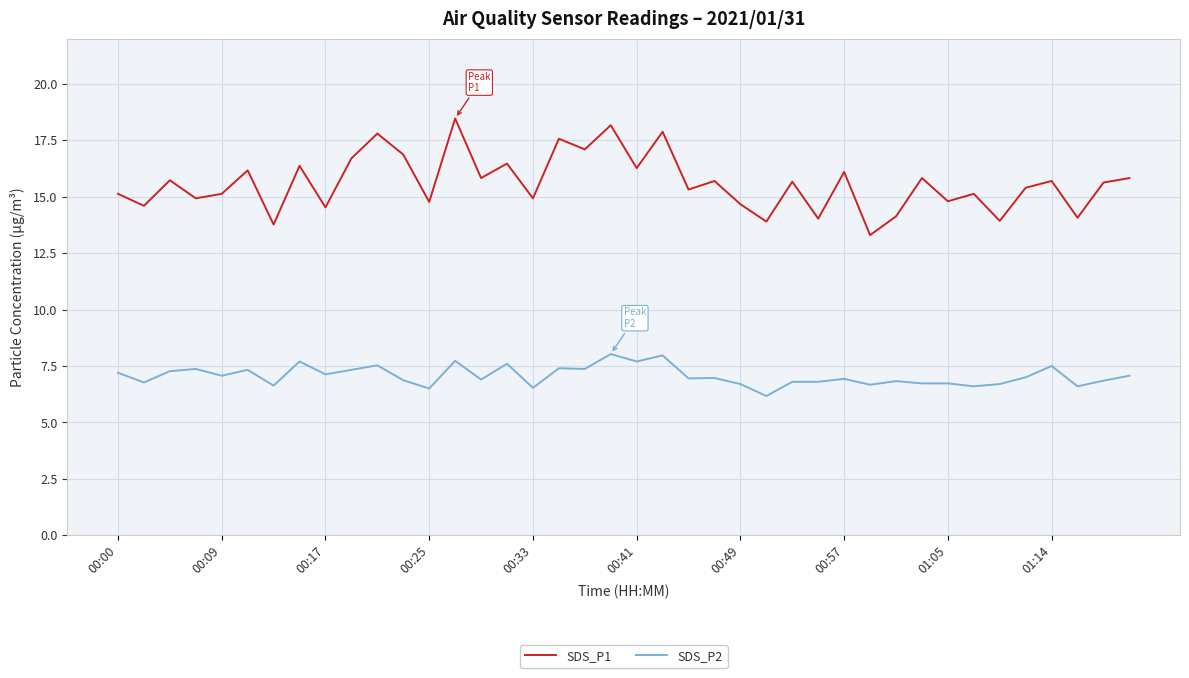

What is the difference between the maximum and minimum values in the SDS_P2 series?

1.9